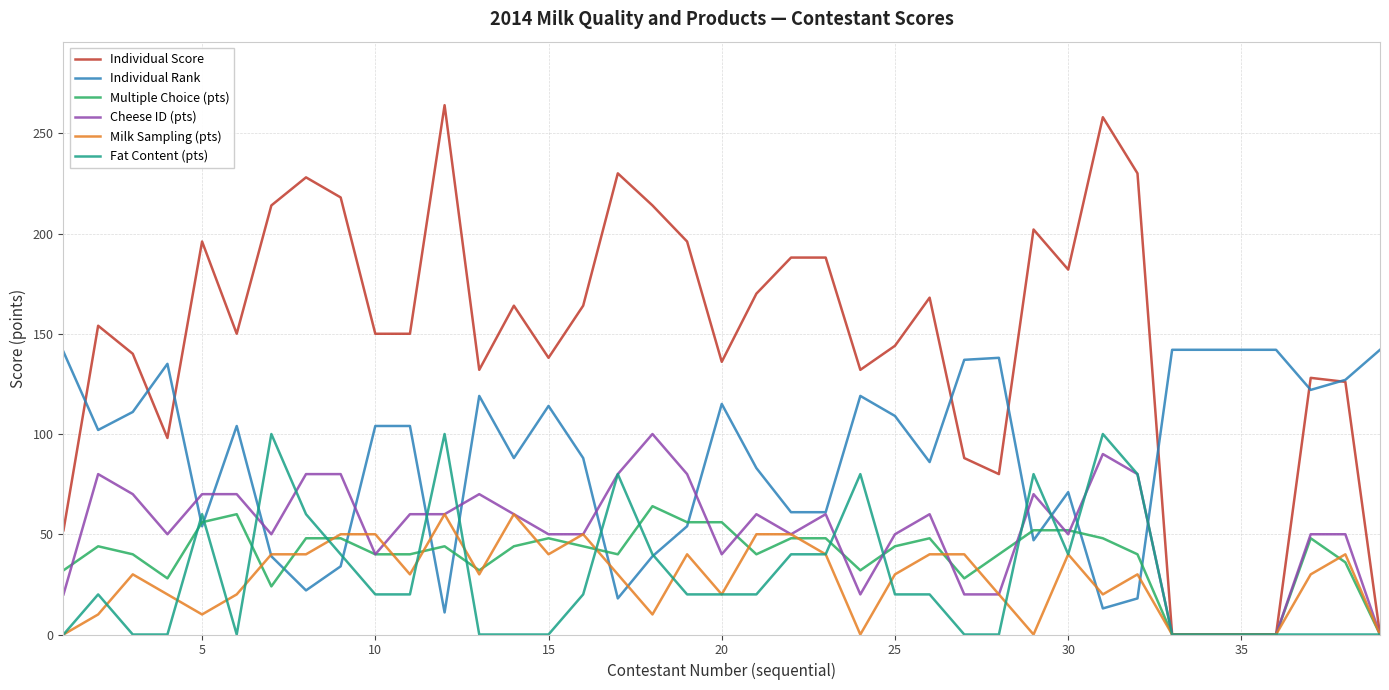

What is the sum of all Individual Rank values?

3498